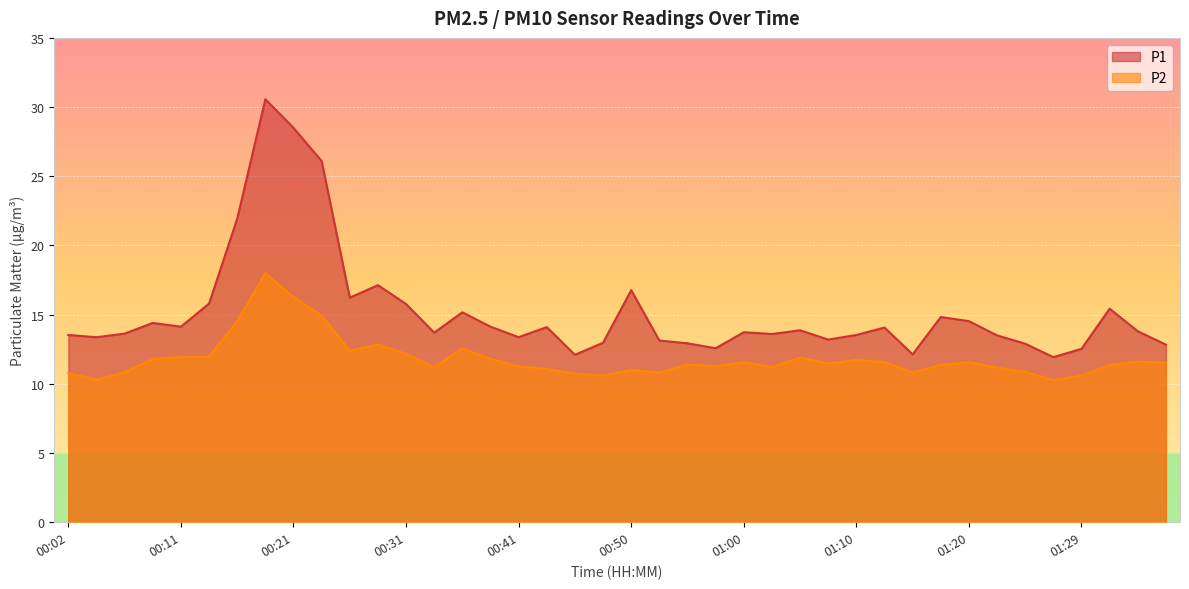

Does the chart display data point markers on the line(s)?

No